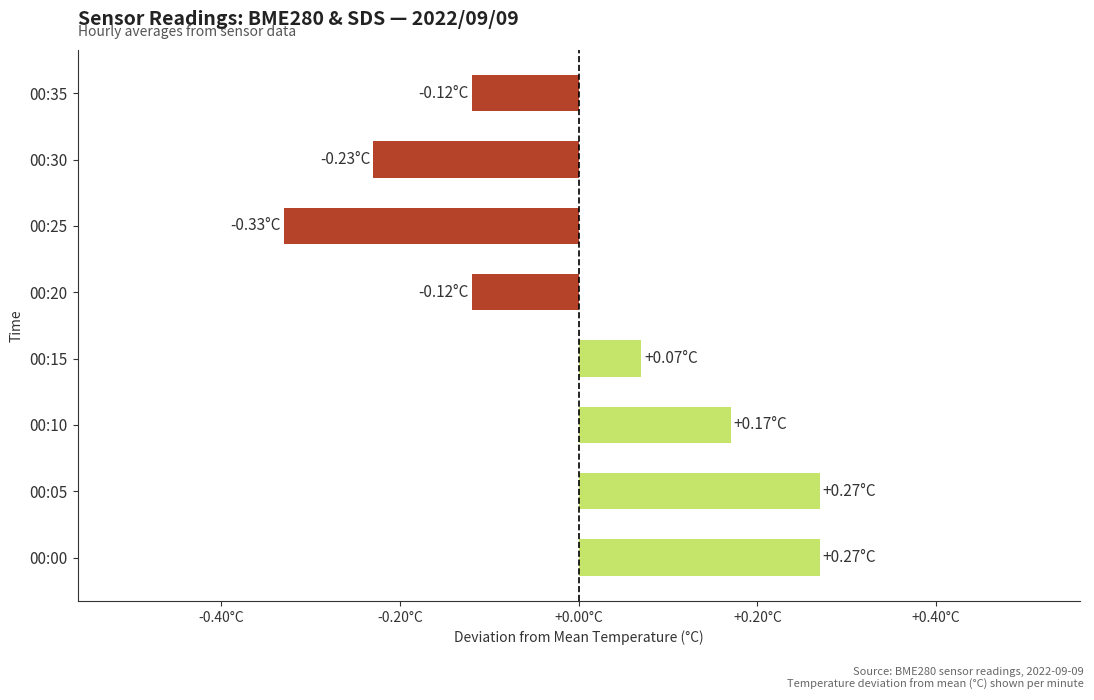

Which category has the lowest value across all series?

00:25